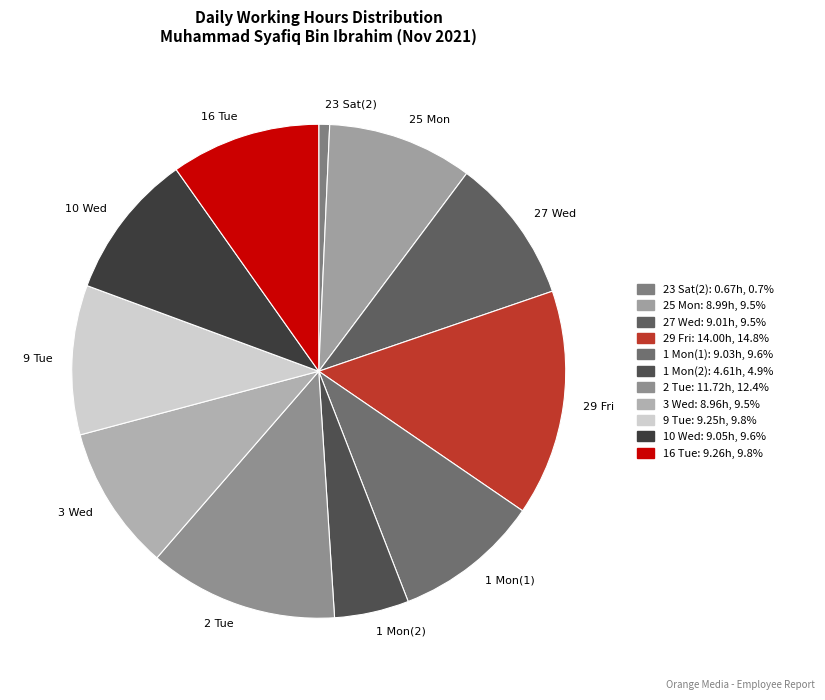

Approximately how many times larger is the value at 2 Tue compared to 25 Mon?

1.3